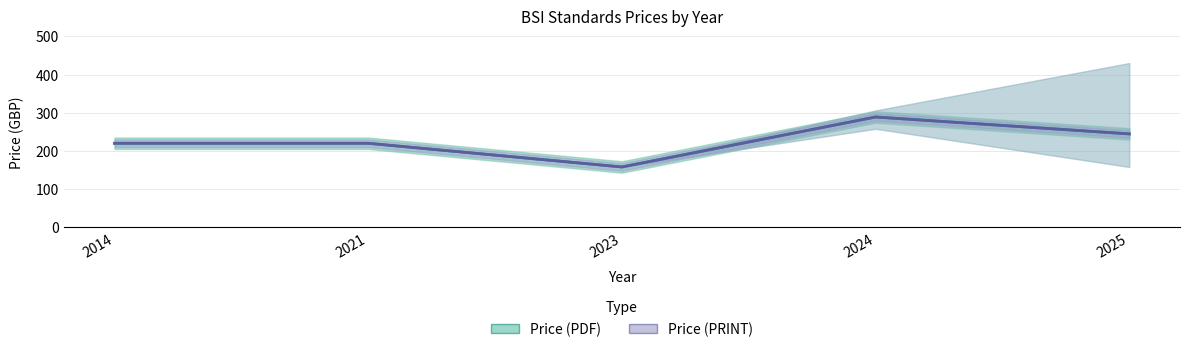

Reading left to right, extract all data points from this chart.

Price (PDF): 220.0	220.0	158.0	288.8	244.6
Price (PRINT): 220.0	220.0	158.0	288.8	244.6